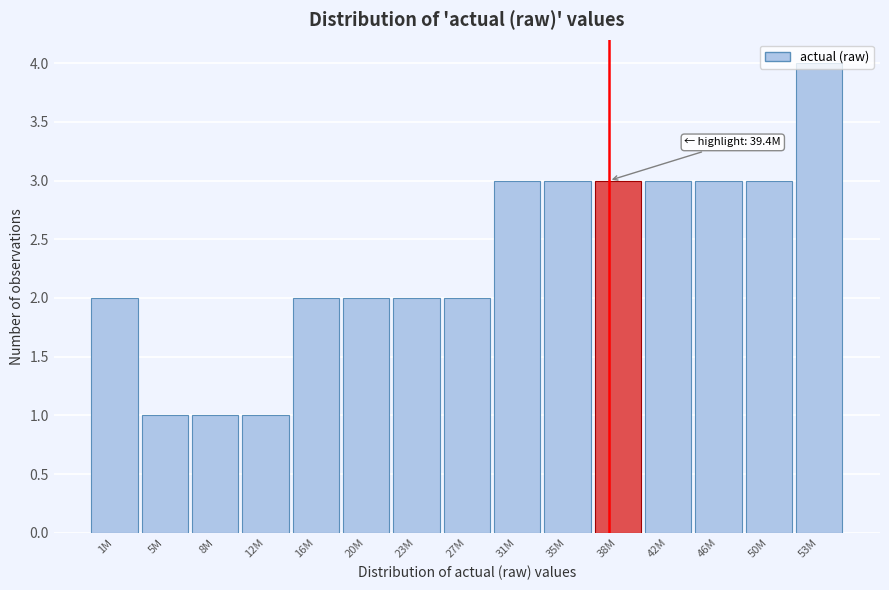

What is the maximum value shown in the chart?

4